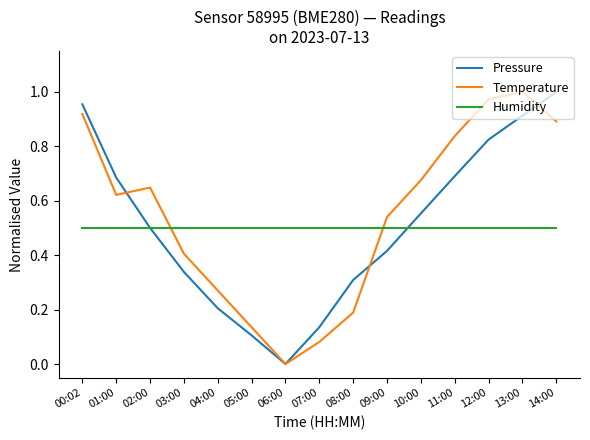

Between 04:00 and 14:00, which series saw the biggest shift?

Pressure